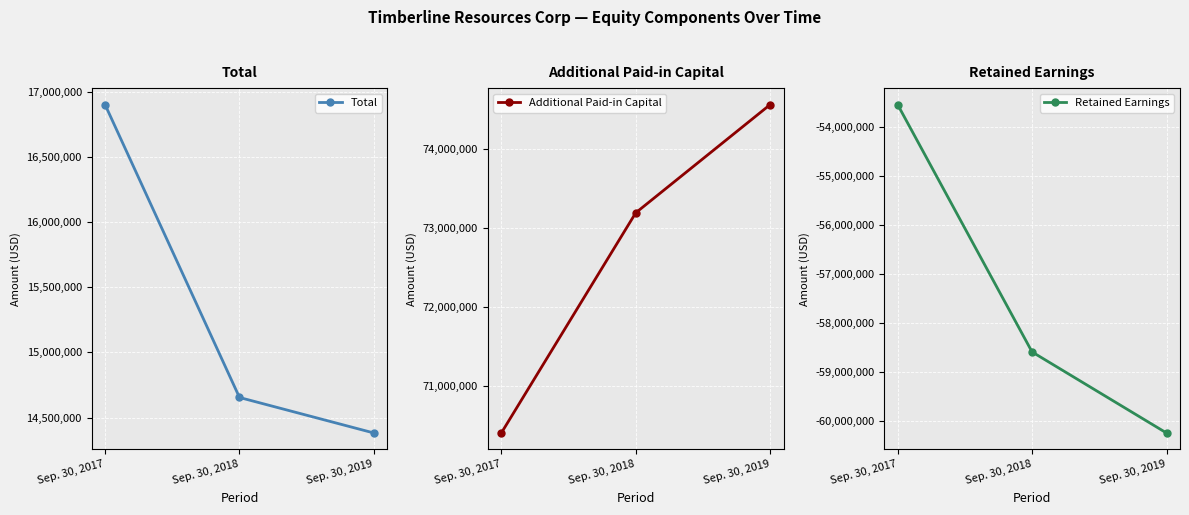

What is the value of the Additional Paid-in Capital point at the 1st from the left?

70408144